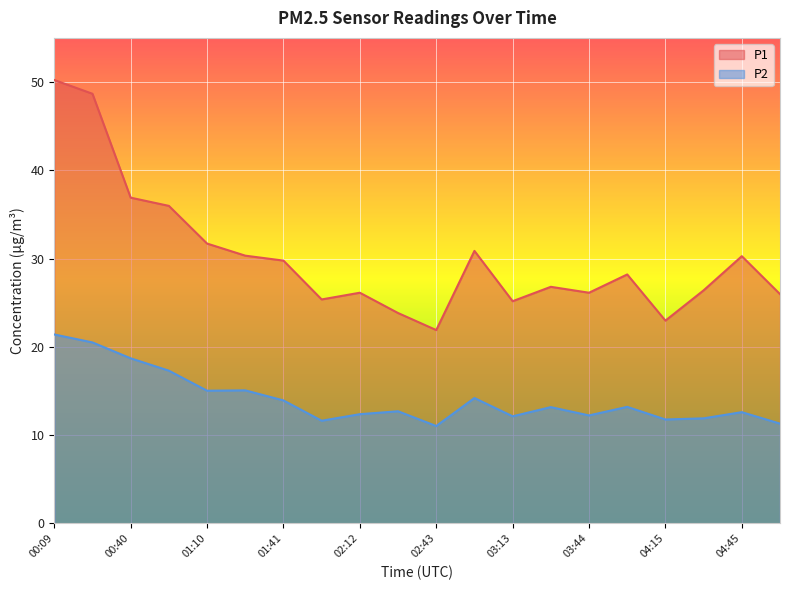

What is the difference between the P2 values at 00:24 and 03:13?

8.4